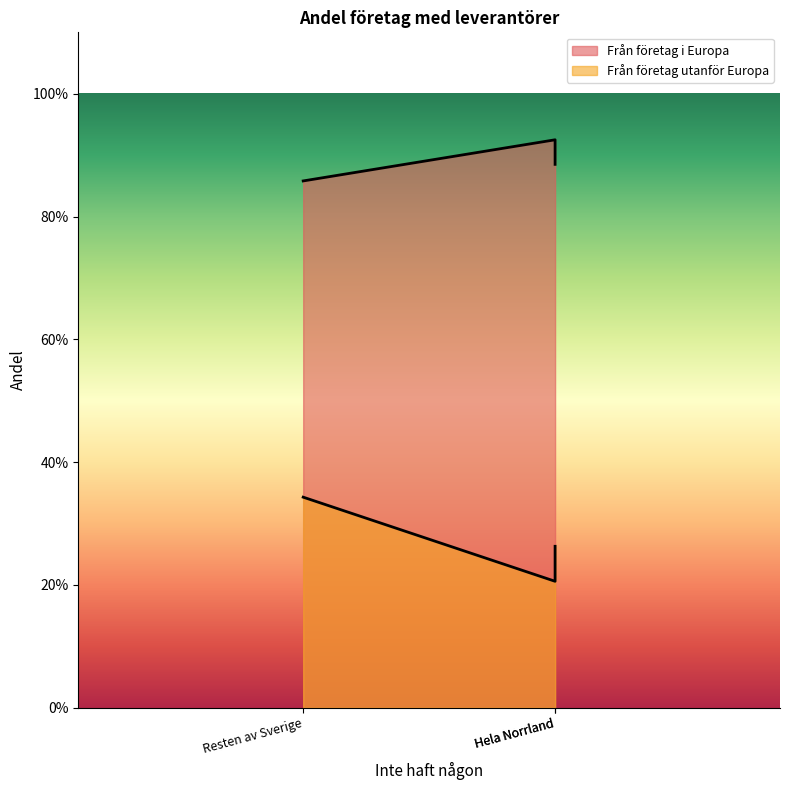

What is the lowest value of the Från företag utanför Europa series?

0.2